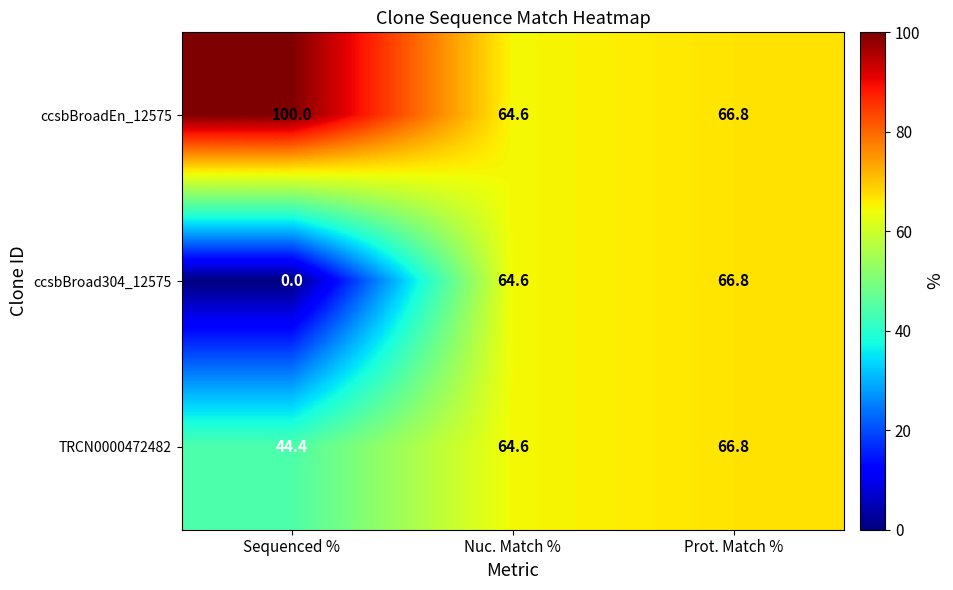

Is it true that ccsbBroad304_12575 equals 64.6 at Nuc. Match %?

True